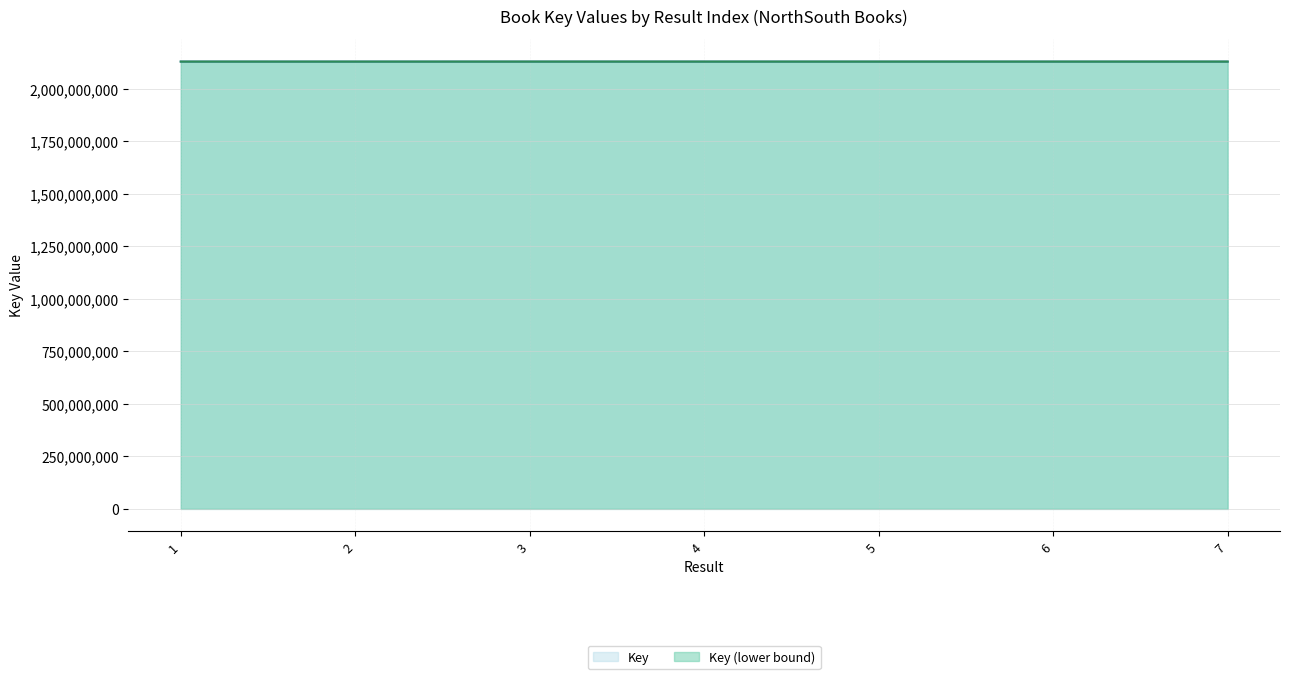

What is the difference between the values at 2 and 3?

25627